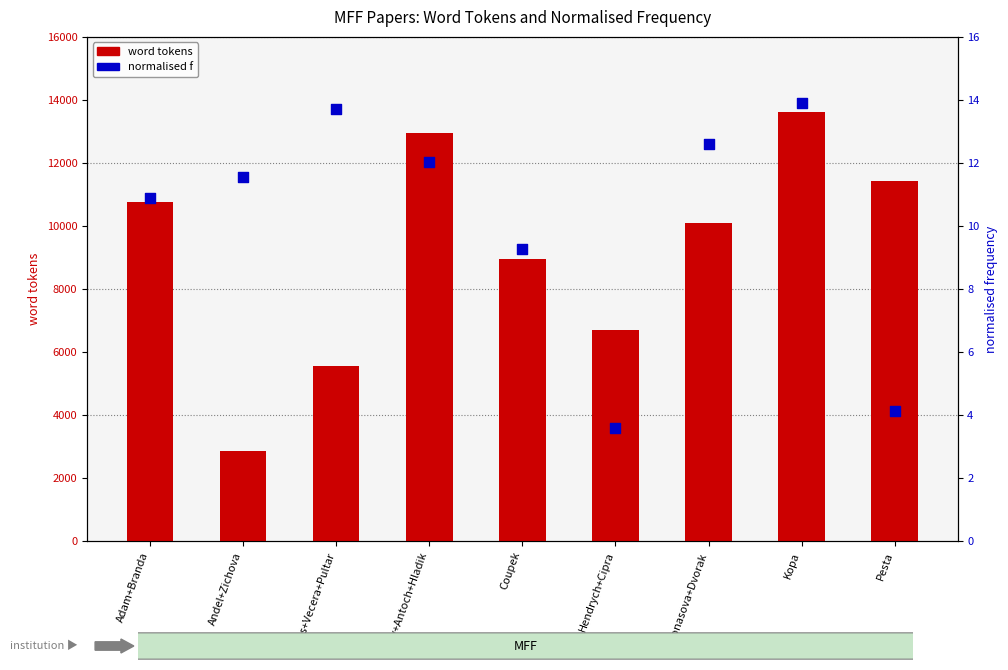

Which series has the largest total across all categories?

word tokens